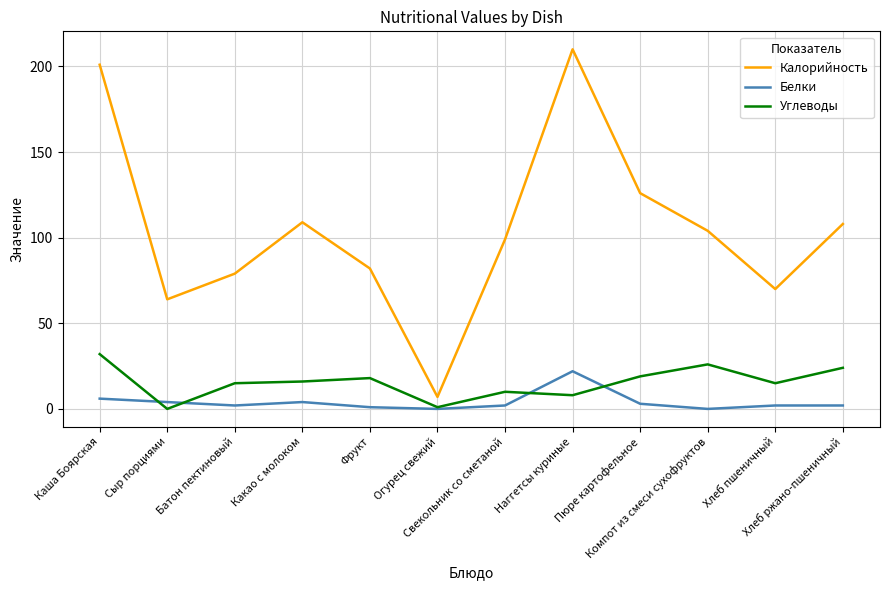

What is the difference between the maximum and minimum values in the Углеводы series?

32